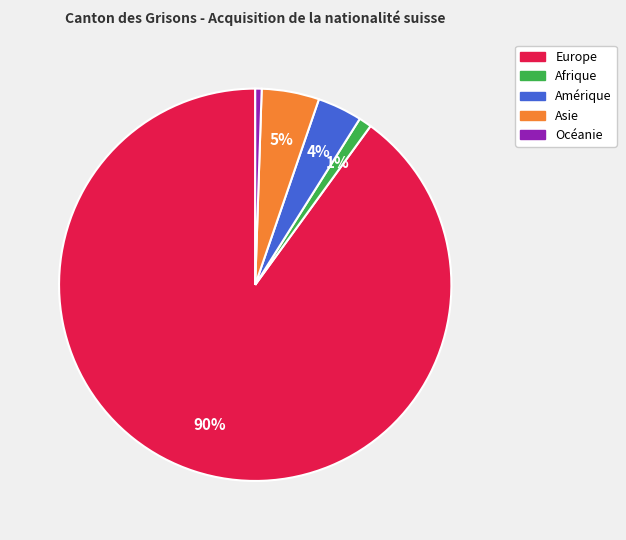

To the nearest percent, what percentage of the pie is Amérique?

4%